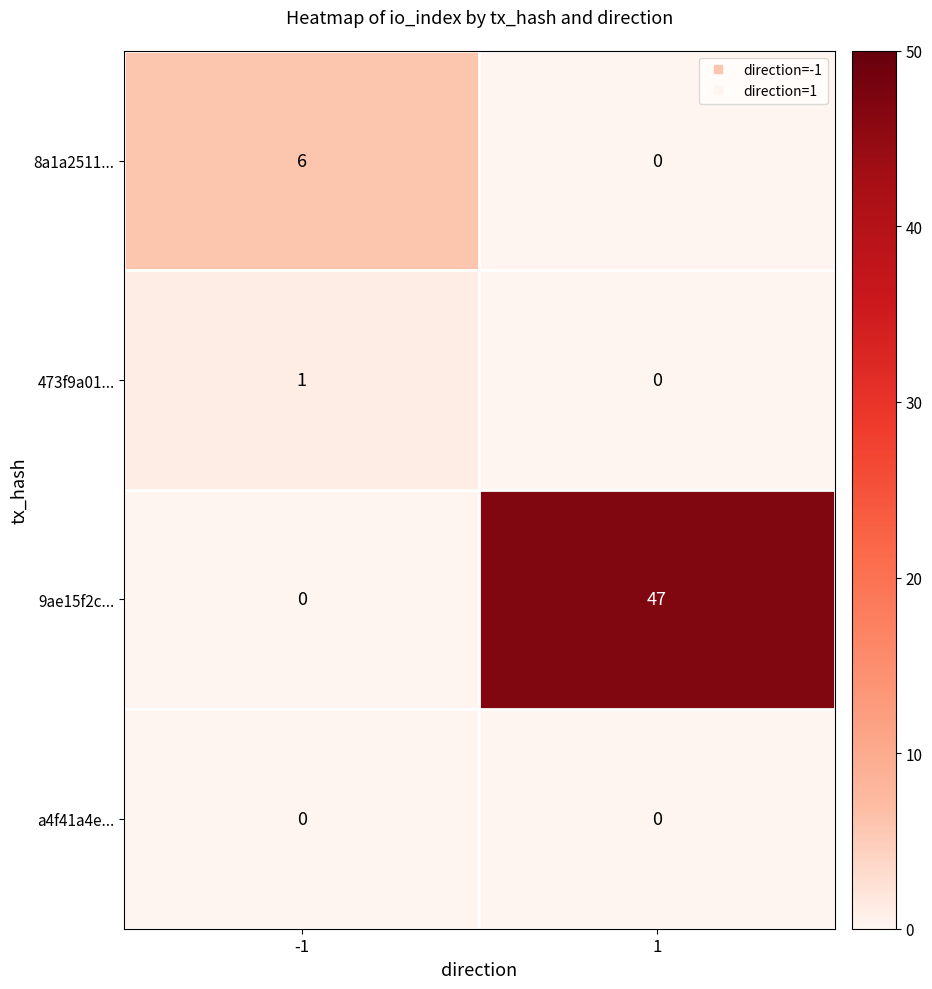

True or false: 9ae15f2c... has a value of 0 at -1.

True